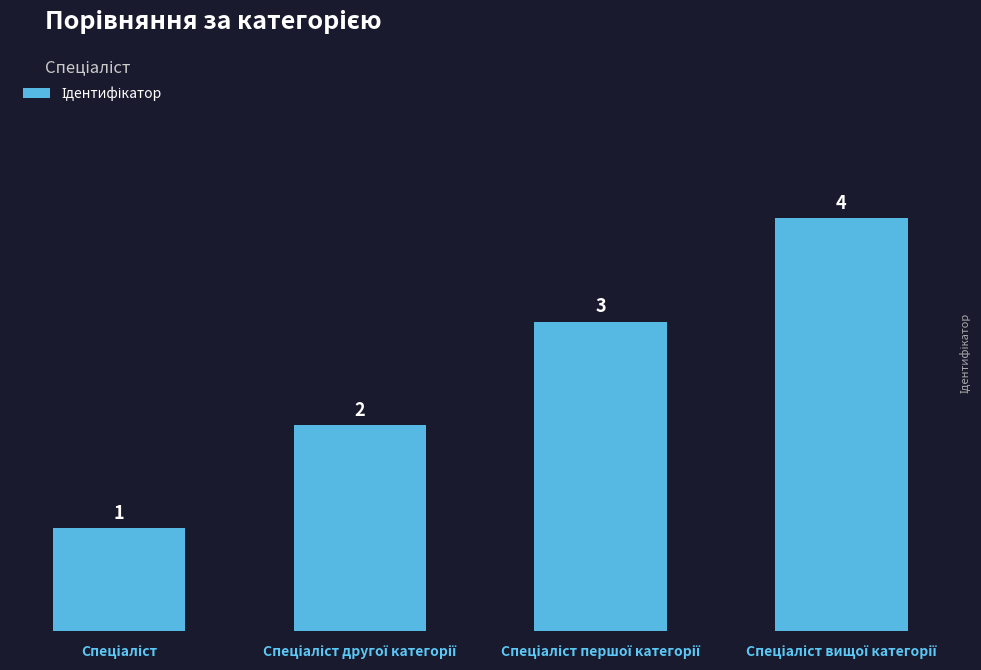

What is the greatest value displayed?

4